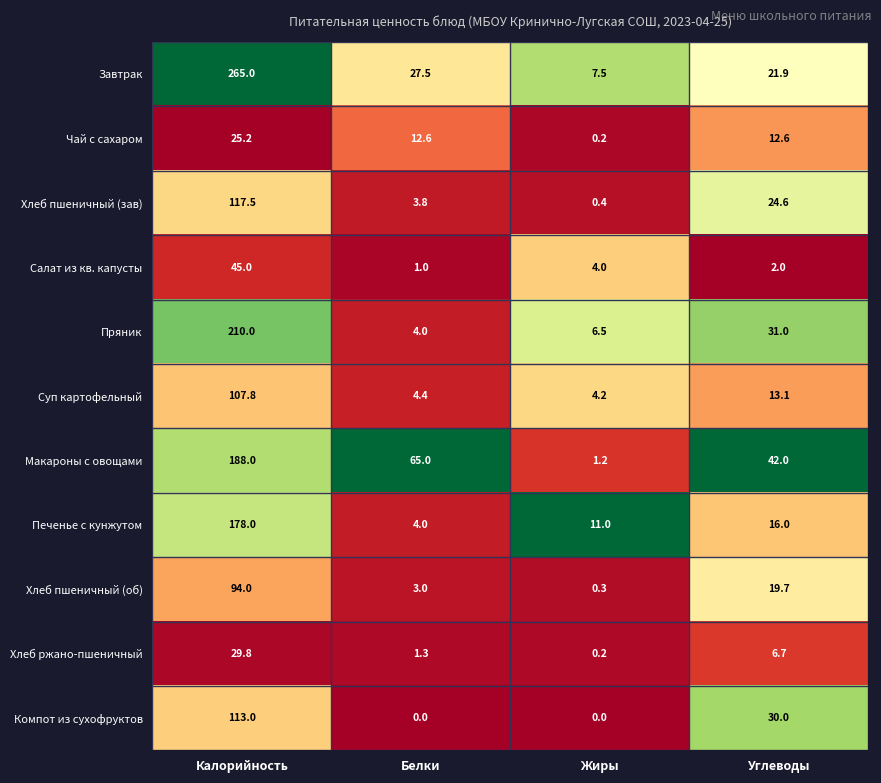

What is the sum of the Макароны с овощами values at Калорийность and Углеводы?

230.0